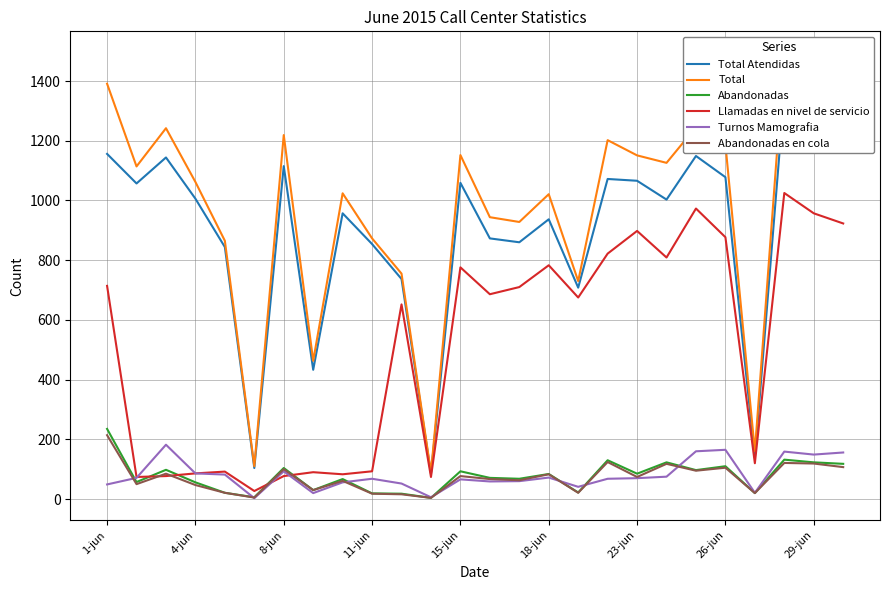

Which series has the widest spread of values?

Total